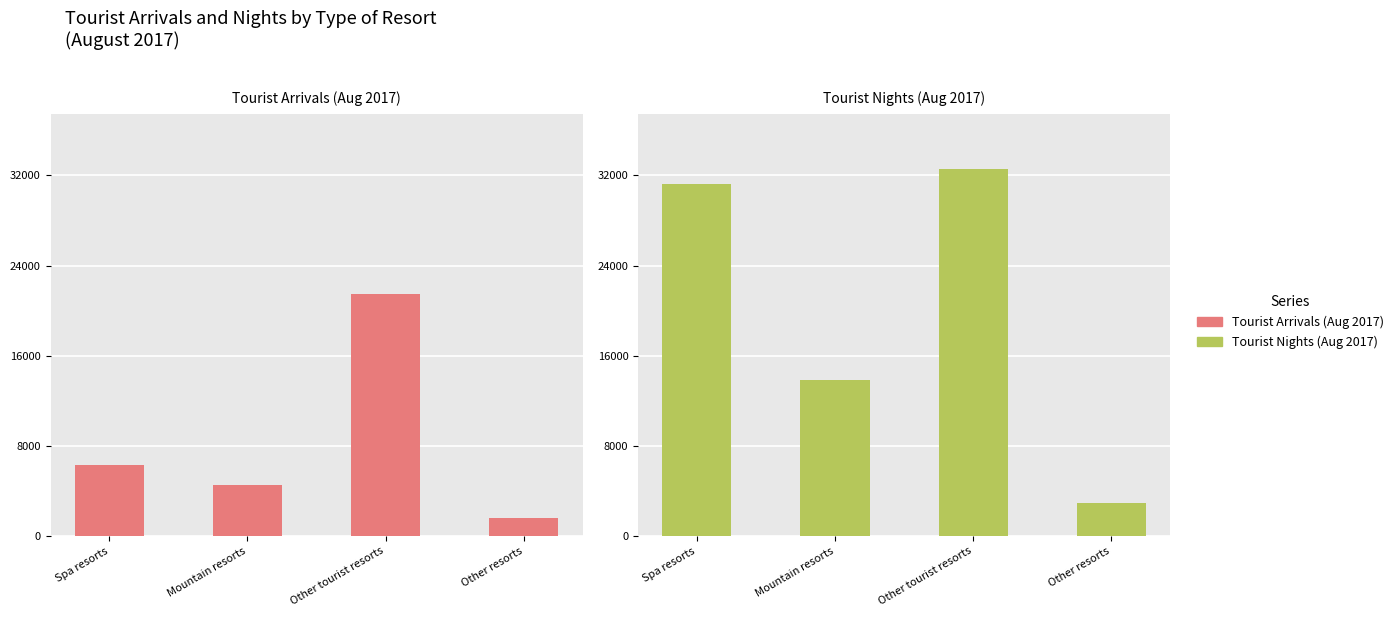

The value of Tourist Nights (Aug 2017) at Other tourist resorts is 32533. True or false?

True